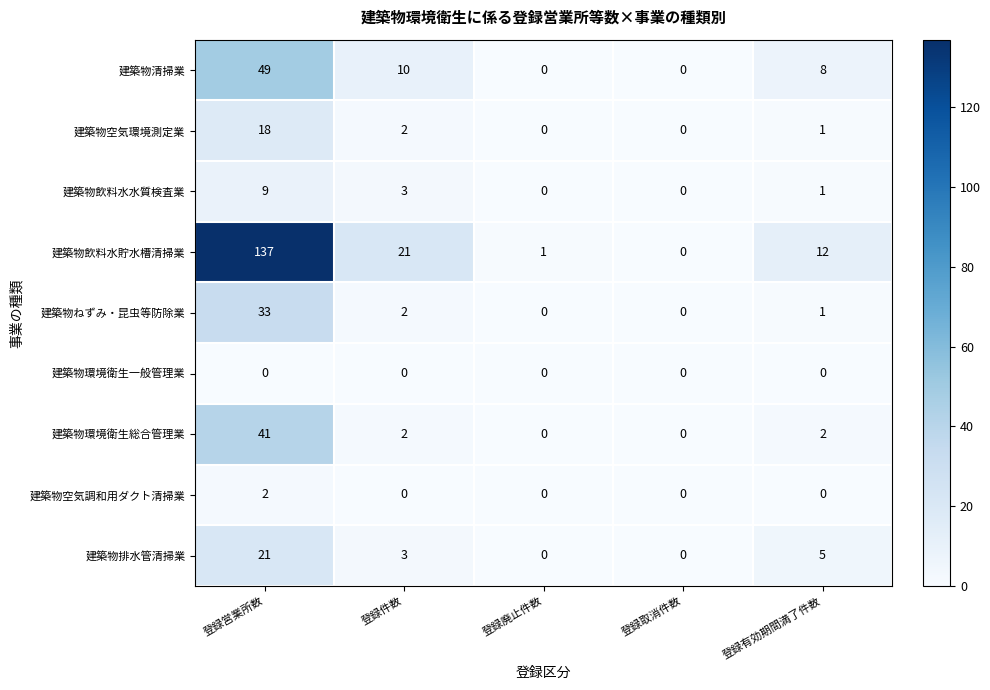

Is it true that 建築物空気調和用ダクト清掃業 equals -1 at 登録件数?

False